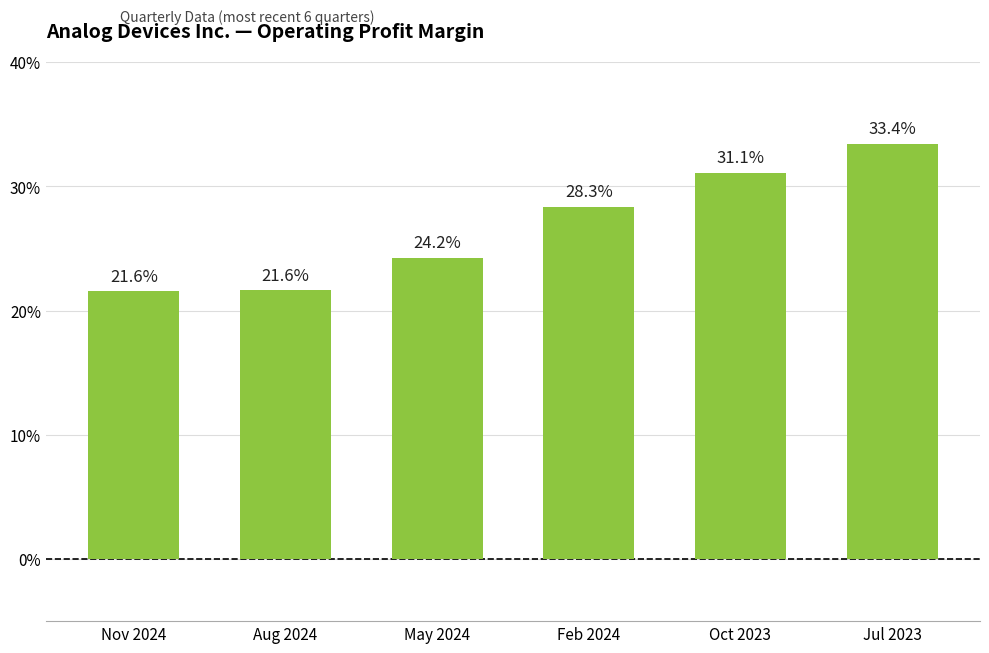

Is it true that the value at Jul 2023 is 0.3?

True